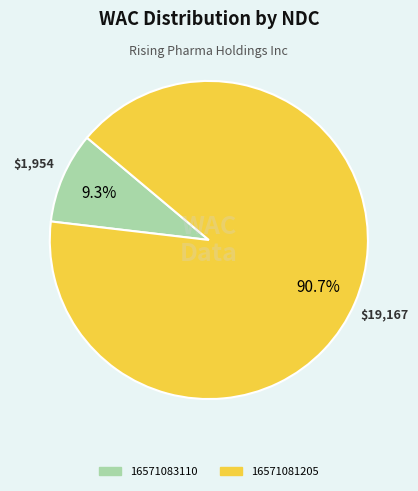

To the nearest percent, what is the difference between the largest and smallest slice percentages?

81%